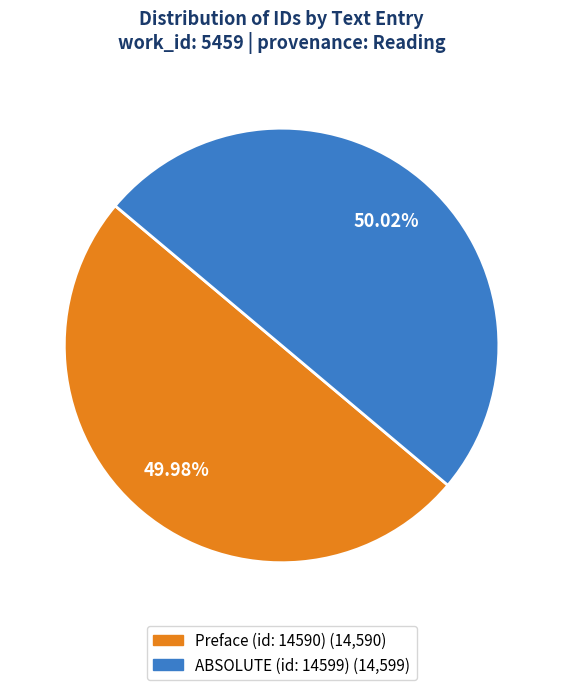

Approximately how many times larger is the value at ABSOLUTE (id: 14599) compared to Preface (id: 14590)?

1.0